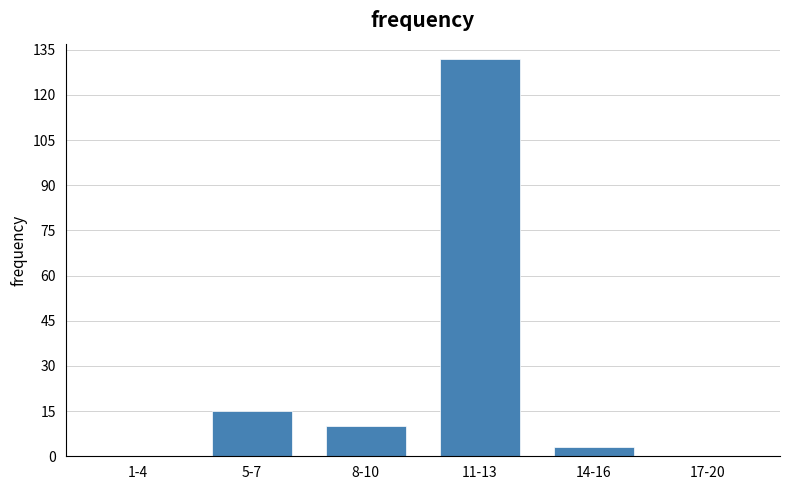

Reading left to right, what are all the values shown in this chart?

1-4=0	5-7=15	8-10=10	11-13=132	14-16=3	17-20=0